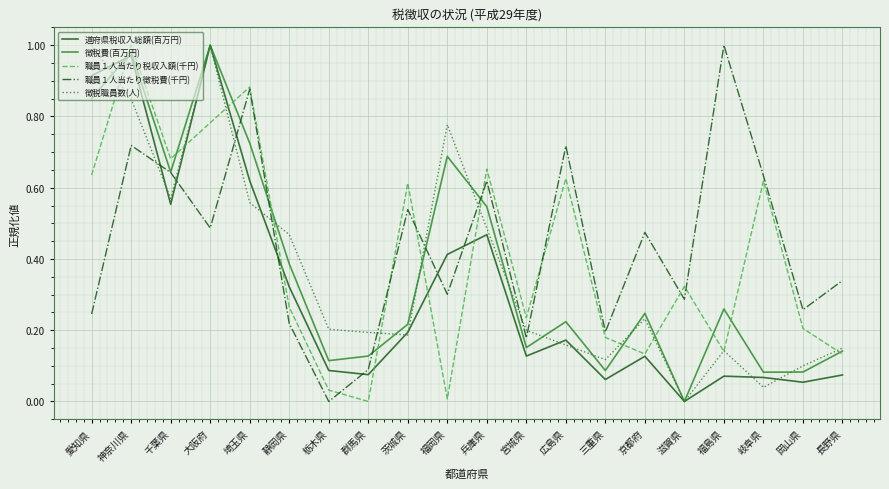

At which label does 職員１人当たり徴税費(千円) reach its minimum?

栃木県